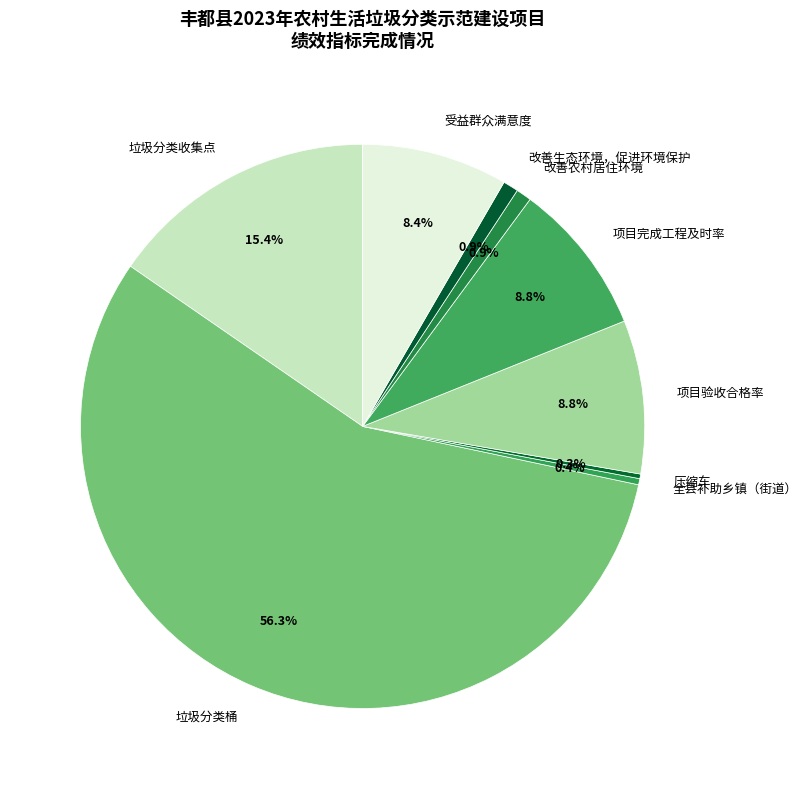

Which has a higher value, 项目验收合格率 or 全县补助乡镇（街道）?

项目验收合格率